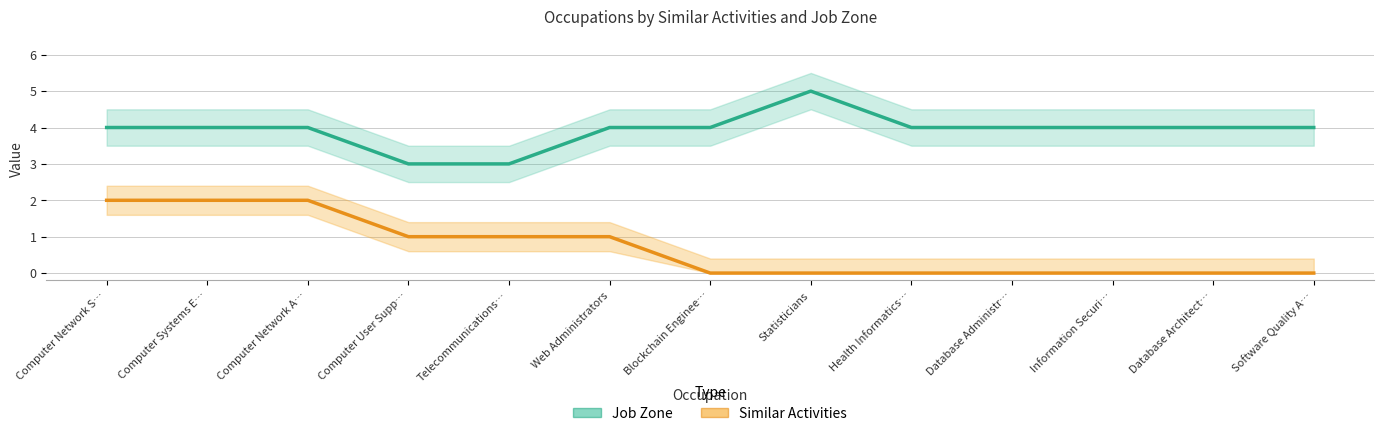

How many lines are shown in the chart?

2